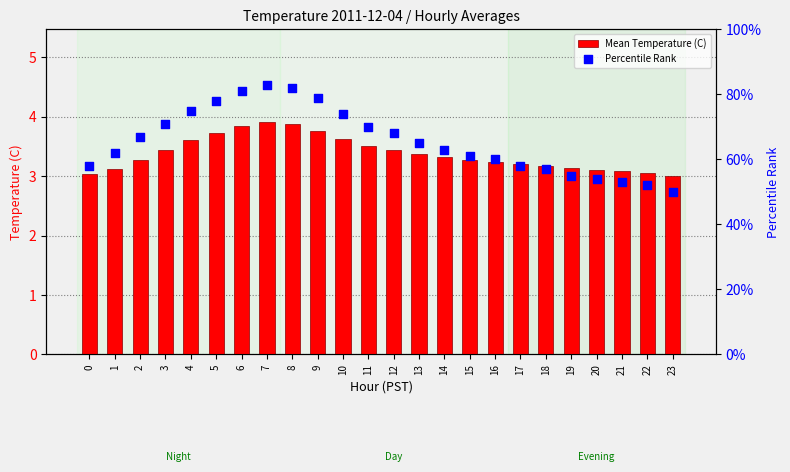

What is the total value across all series at 3?

74.5